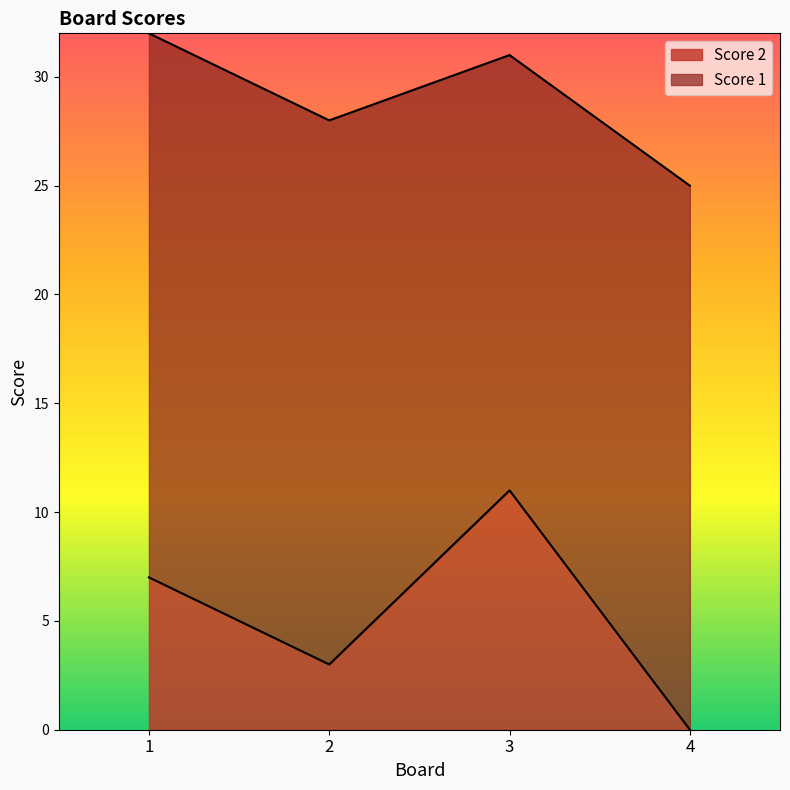

How many lines are shown in the chart?

2